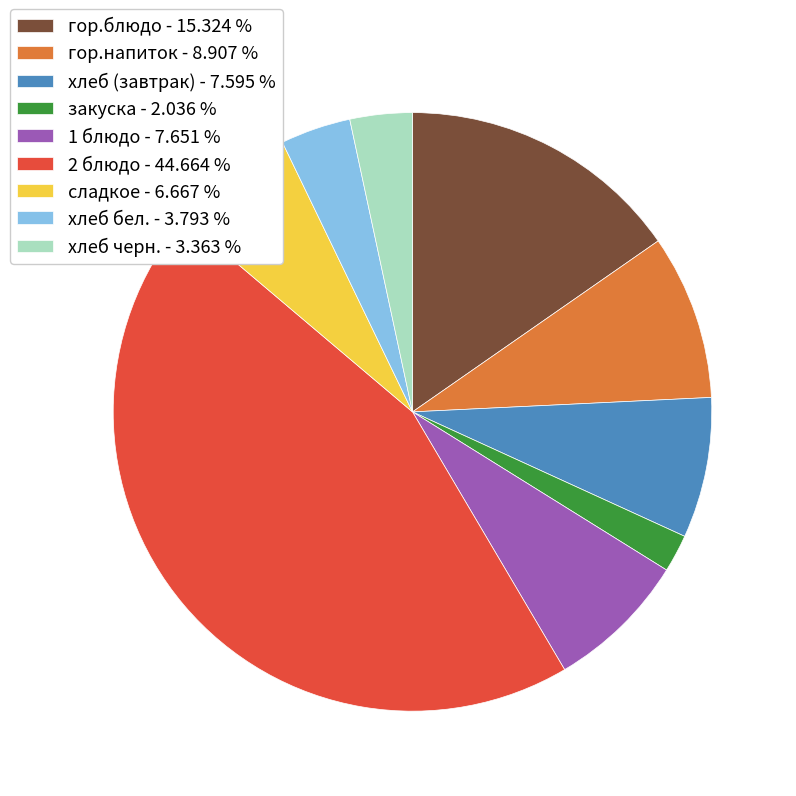

Combined, do гор.напиток - 8.907 % and 2 блюдо - 44.664 % account for over 50%?

Yes